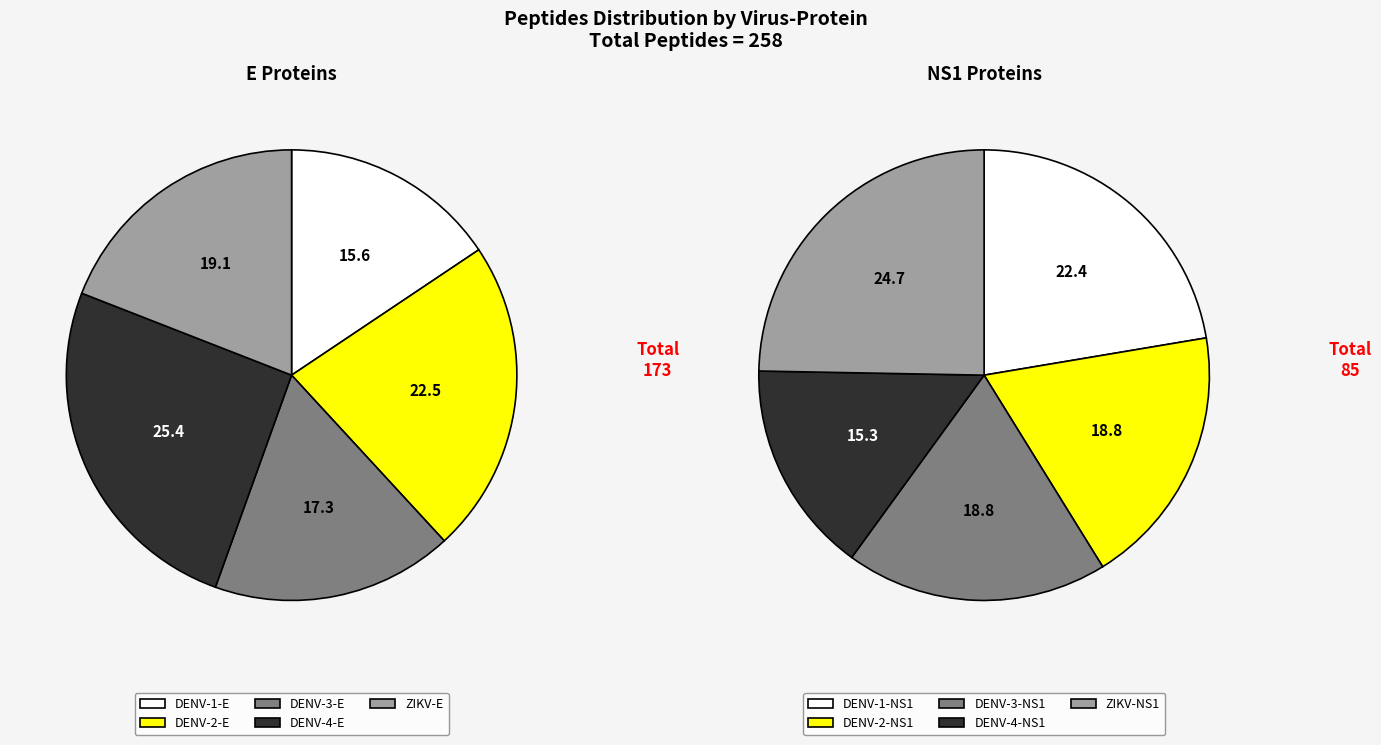

True or false: DENV-1-E accounts for 10% of the total.

True